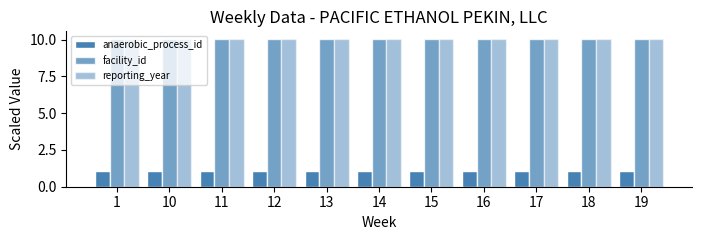

Which series changed the most between 17 and 18?

anaerobic_process_id